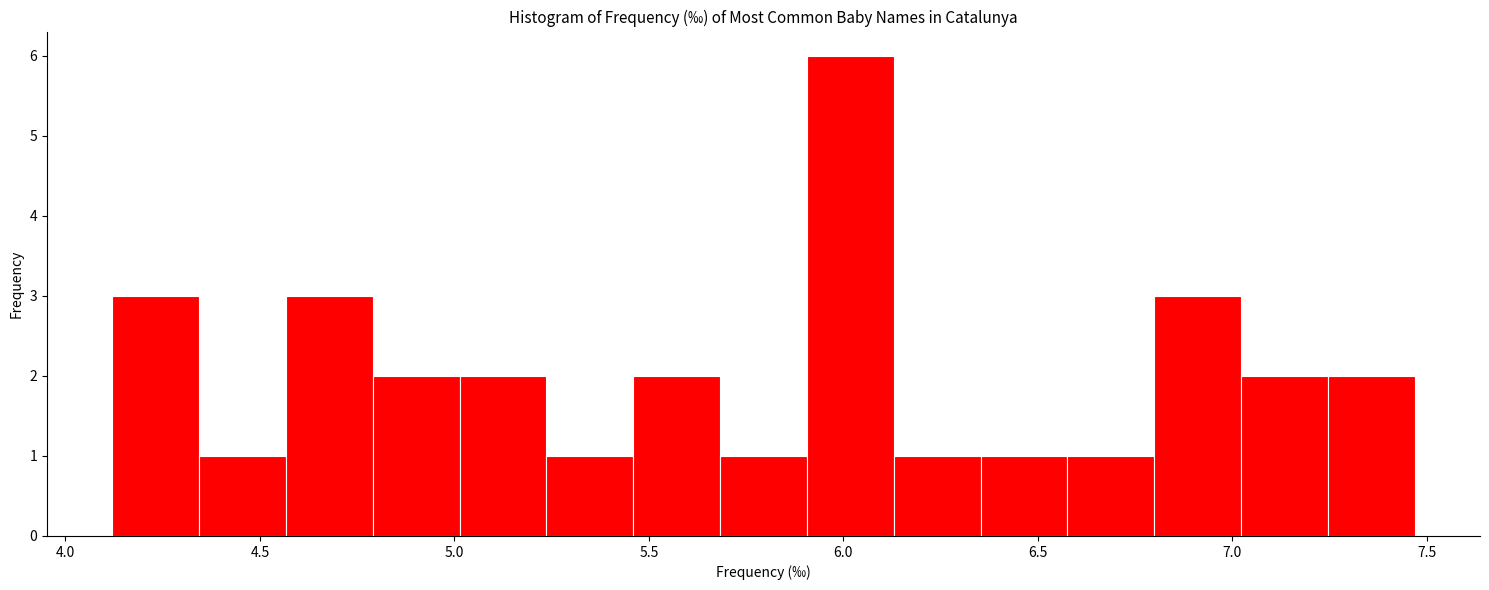

Reading left to right, list every bar in this chart as the range it spans on the x-axis followed by its height. Neither the bar edges nor the heights are printed on the chart, so give them approximately, as read against the axes.

4.10 to 4.35: 3
4.35 to 4.55: 1
4.55 to 4.80: 3
4.80 to 5.00: 2
5.00 to 5.25: 2
5.25 to 5.45: 1
5.45 to 5.70: 2
5.70 to 5.90: 1
5.90 to 6.15: 6
6.15 to 6.35: 1
6.35 to 6.60: 1
6.60 to 6.80: 1
6.80 to 7.00: 3
7.00 to 7.25: 2
7.25 to 7.45: 2